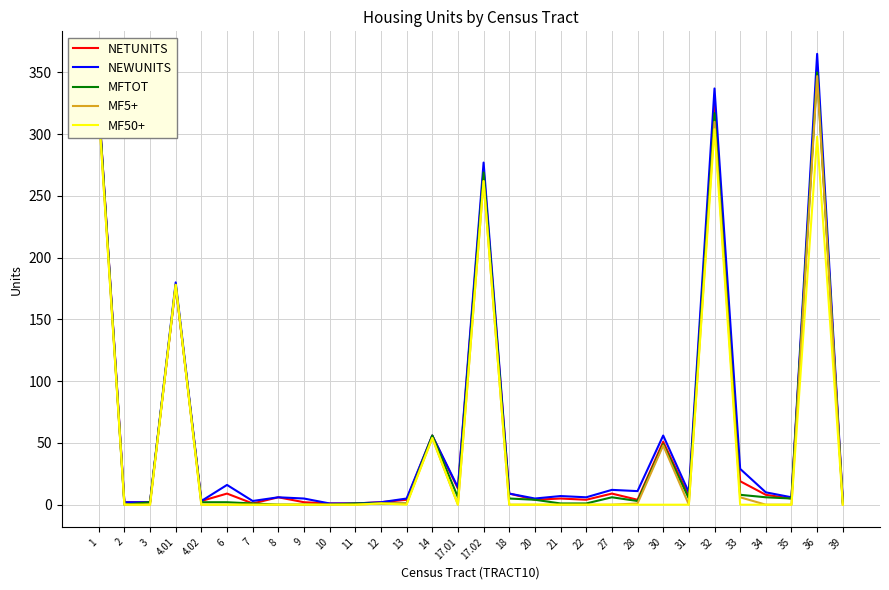

Which has a higher value, 4.01 or 17.01?

4.01